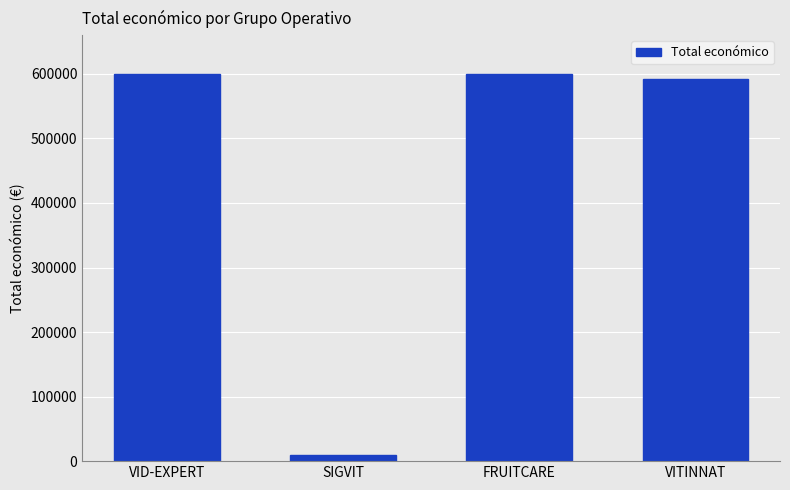

Read the value at VID-EXPERT.

599444